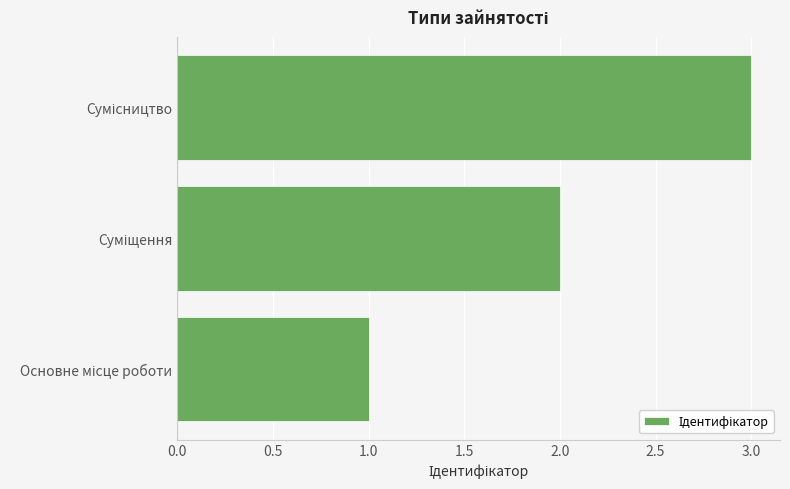

How many data points are less than 2?

1